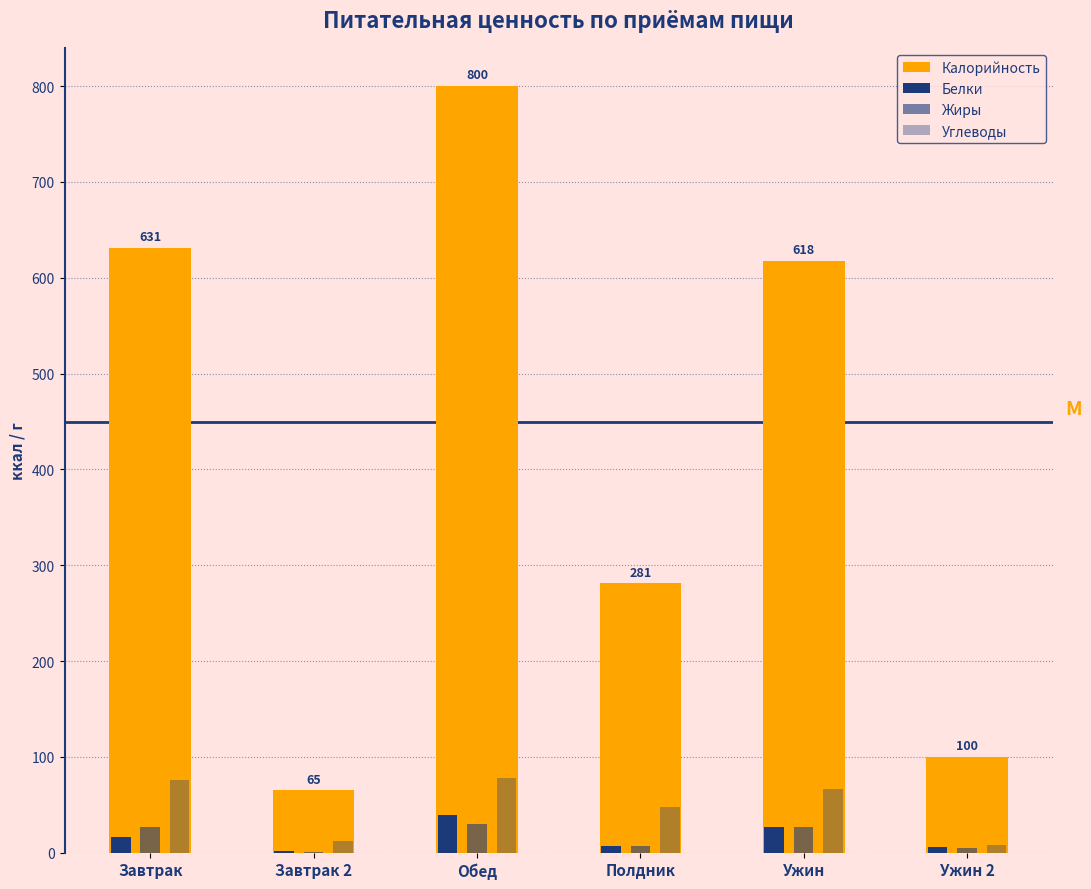

Reading left to right, transcribe all the data shown in this chart.

Калорийность: 631.0	65.0	800.0	281.0	618.0	100.0
Белки: 16.3	1.4	39.2	7.2	26.4	5.8
Жиры: 27.3	0.3	30.5	6.7	26.9	5.0
Углеводы: 75.9	12.3	77.7	48.2	67.0	8.0